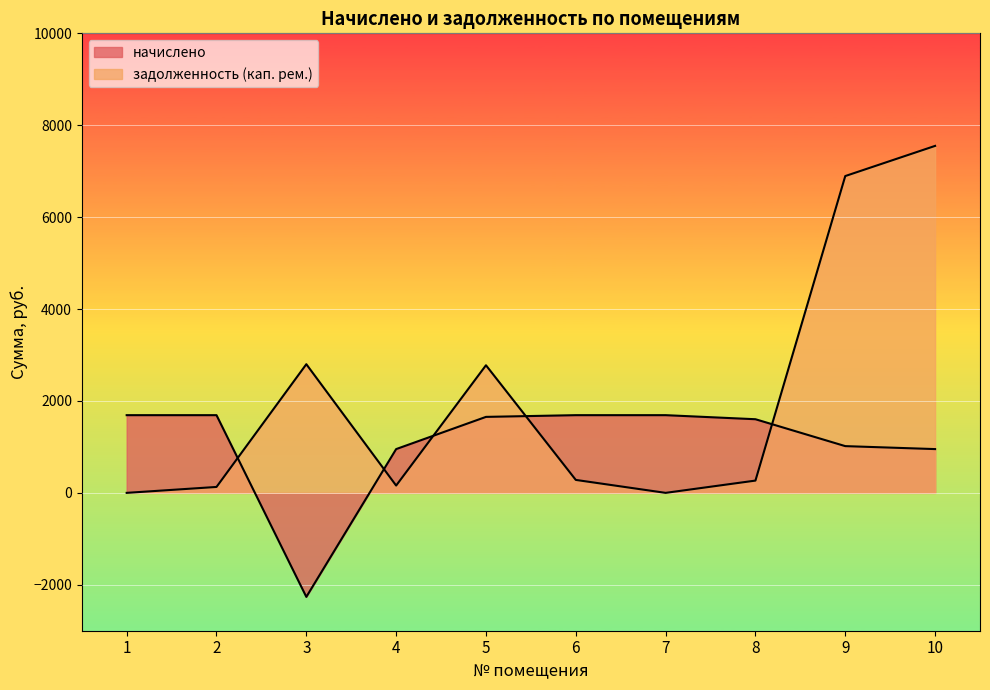

Reading left to right, list all the values displayed in this chart.

начислено: 1690.8	1690.8	-2263.7	952.6	1653.4	1690.8	1690.8	1602.4	1017.2	952.6
задолженность (кап. рем.): 0.0	128.7	2799.7	158.8	2776.8	281.8	0.0	267.1	6894.3	7550.5